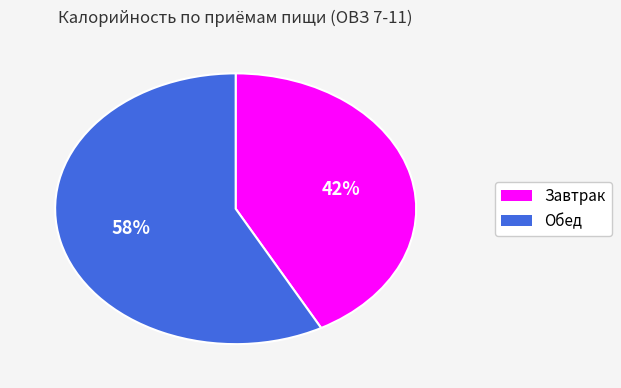

How many slices are in this pie chart?

2